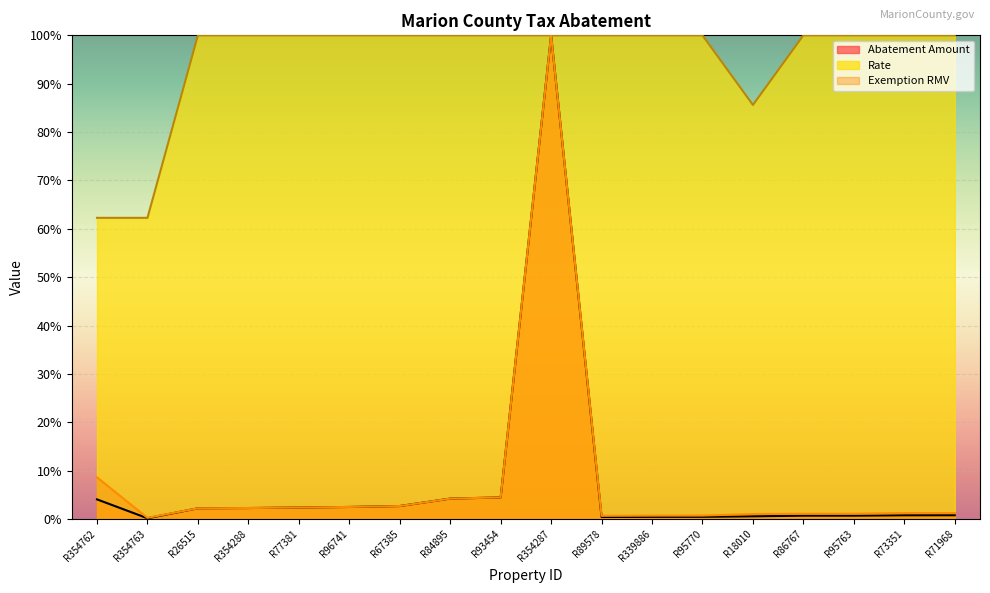

At which label does Exemption RMV first exceed 2?

R354762